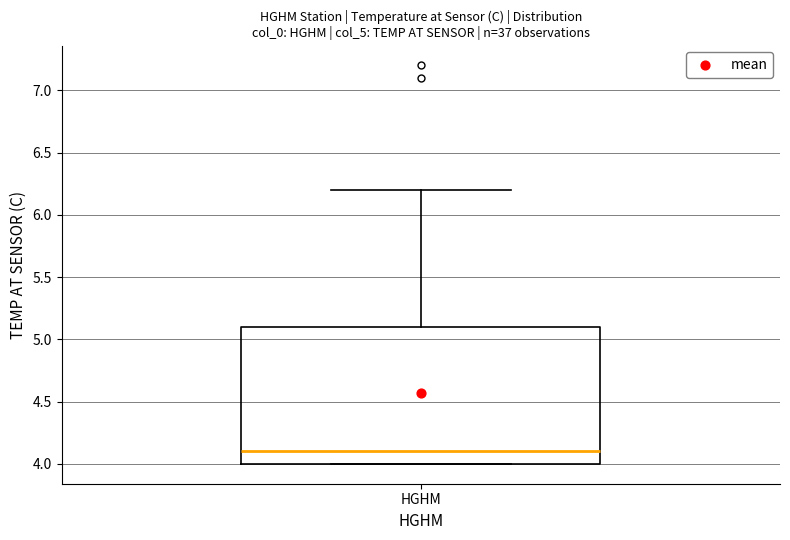

Where does the upper whisker of the box for HGHM end on the y-axis? The values are not printed on the chart, so give them approximately, as read against the axis.

6.2